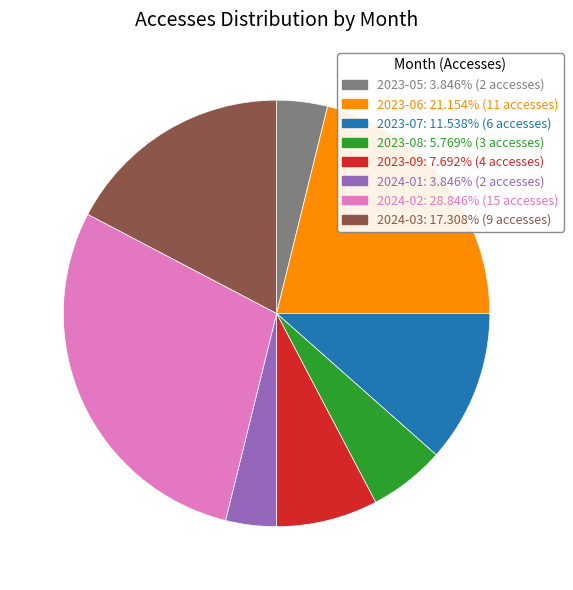

Which category has the biggest portion of the pie?

2024-02